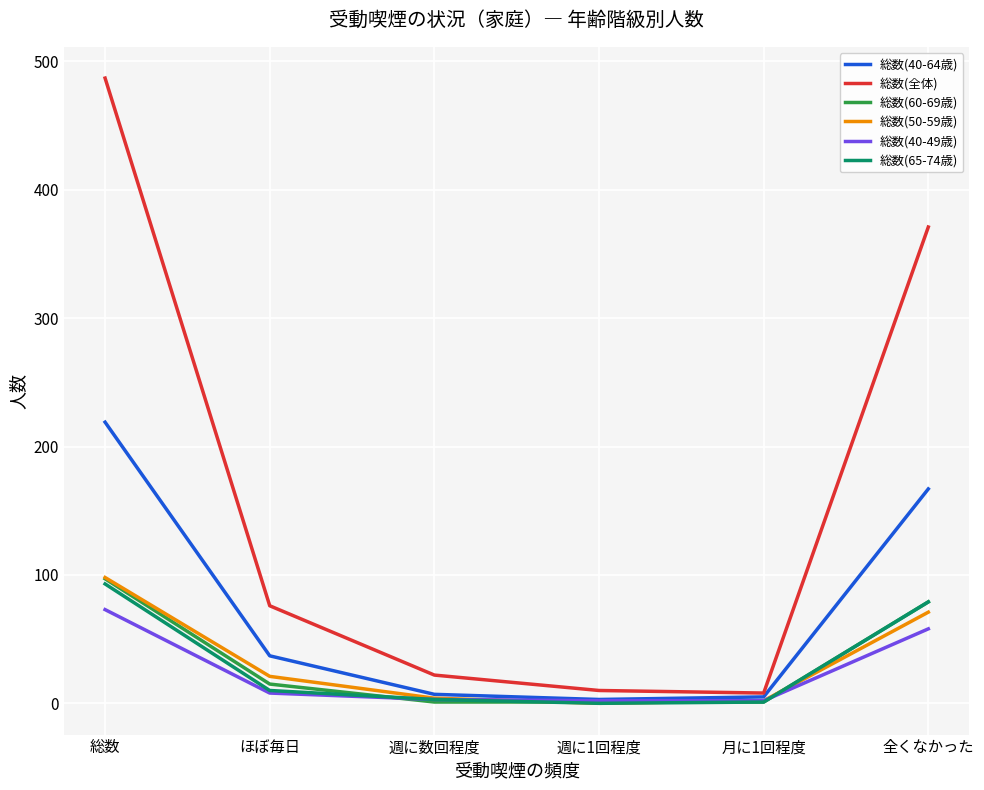

What is the difference between the second highest and second lowest values in the 総数(65-74歳) series?

78